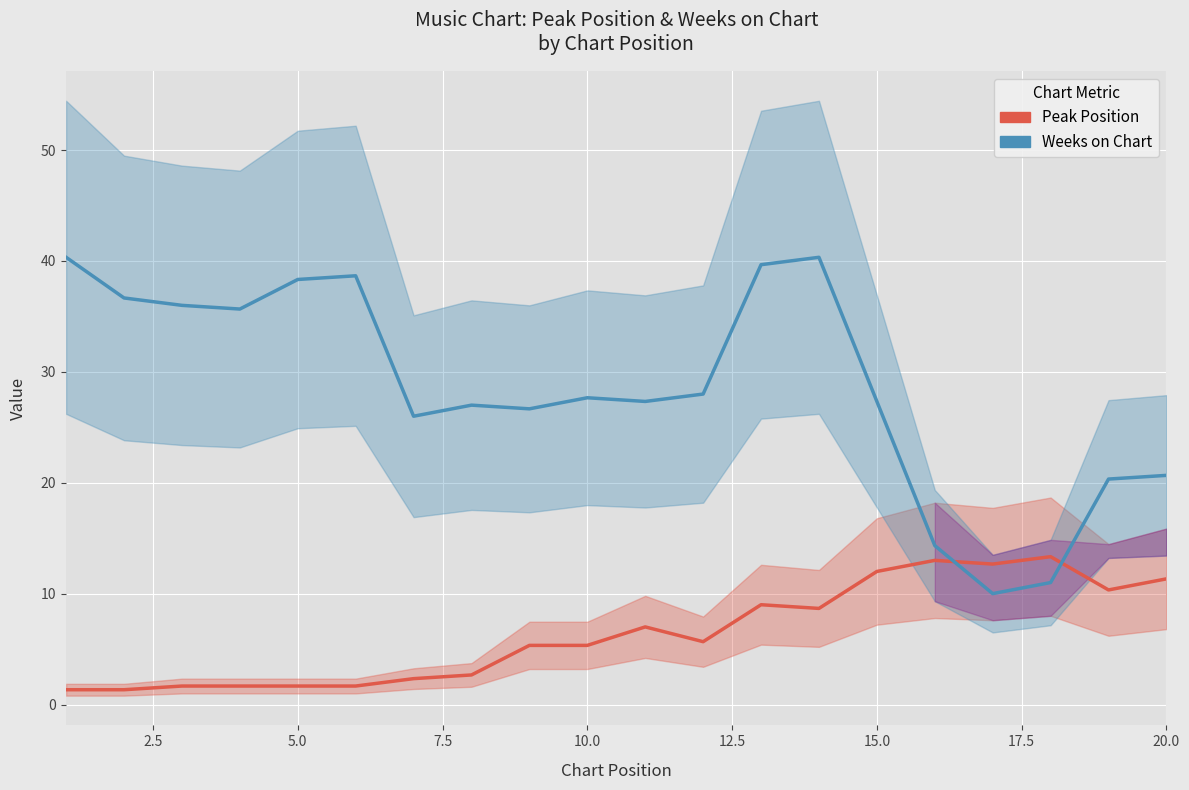

What is the maximum value for Peak Position?

13.3